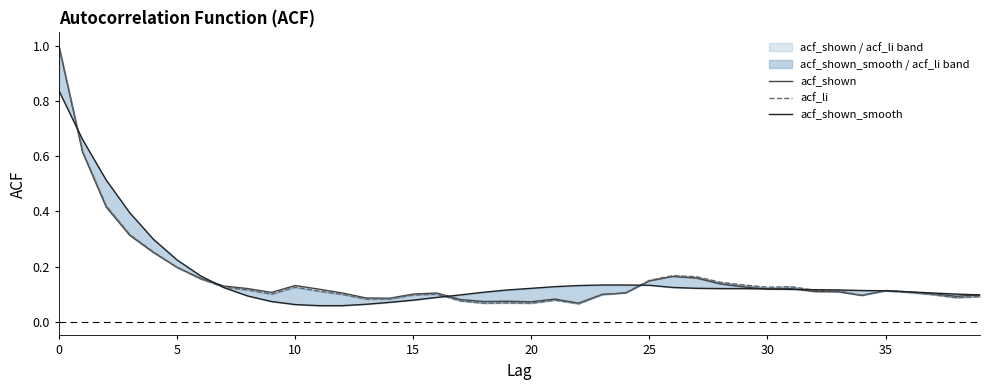

Rank the series by their average value, from highest to lowest.

acf_shown_smooth, acf_shown, acf_li